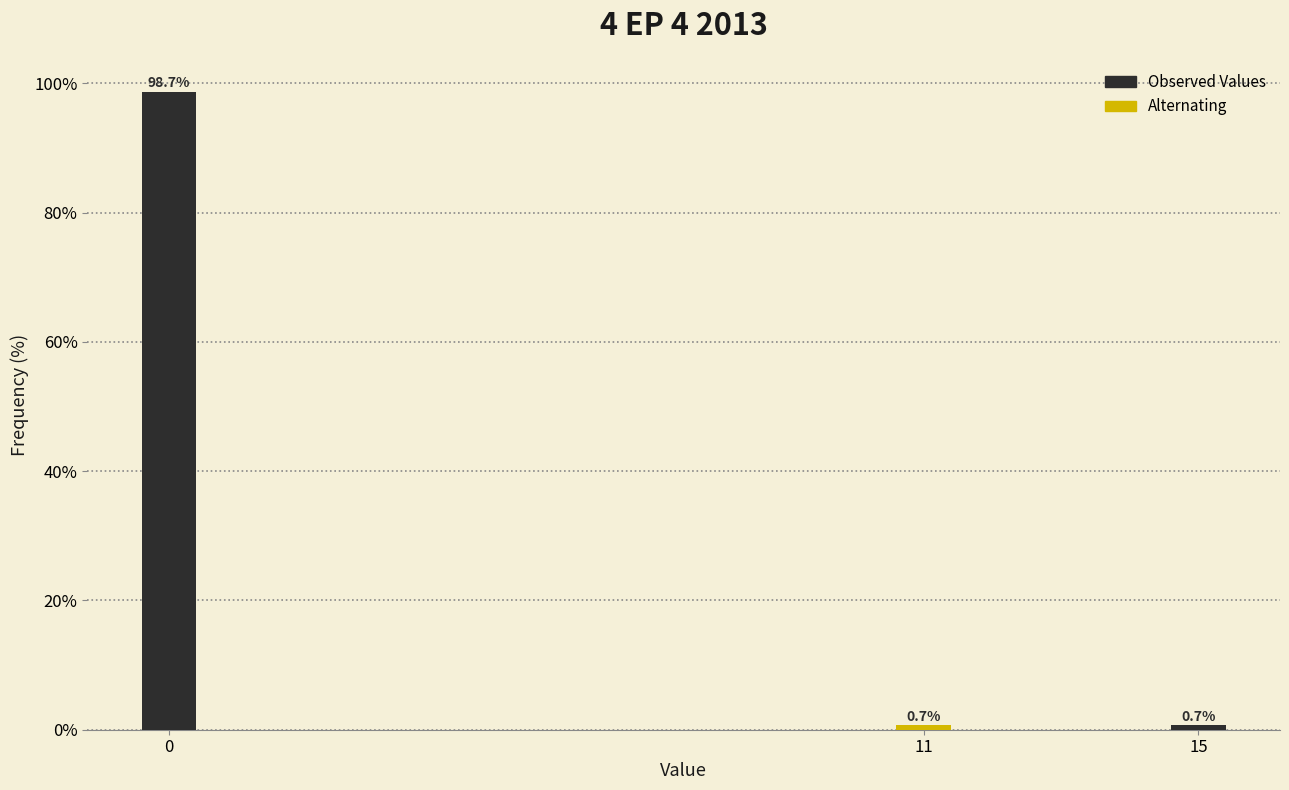

Reading left to right, list all the values displayed in this chart.

98.7	0.7	0.7